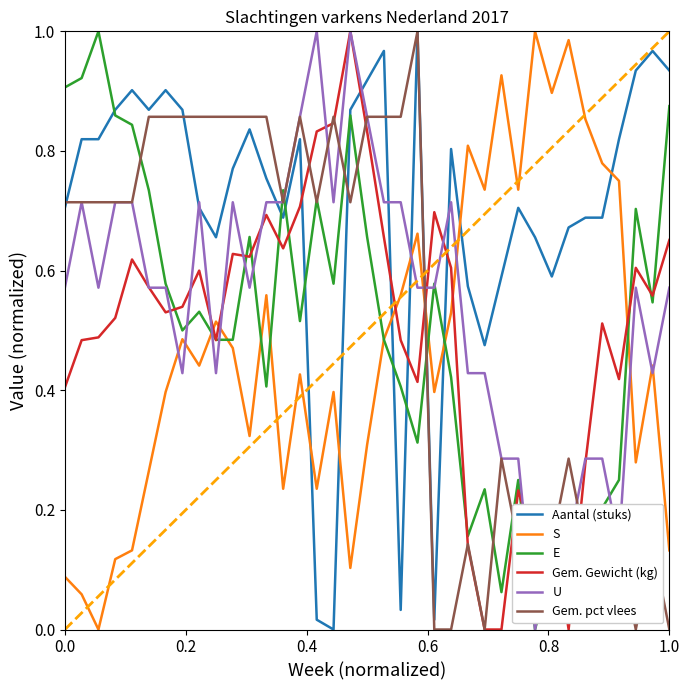

How many intersections are there between S and Gem. pct vlees?

1